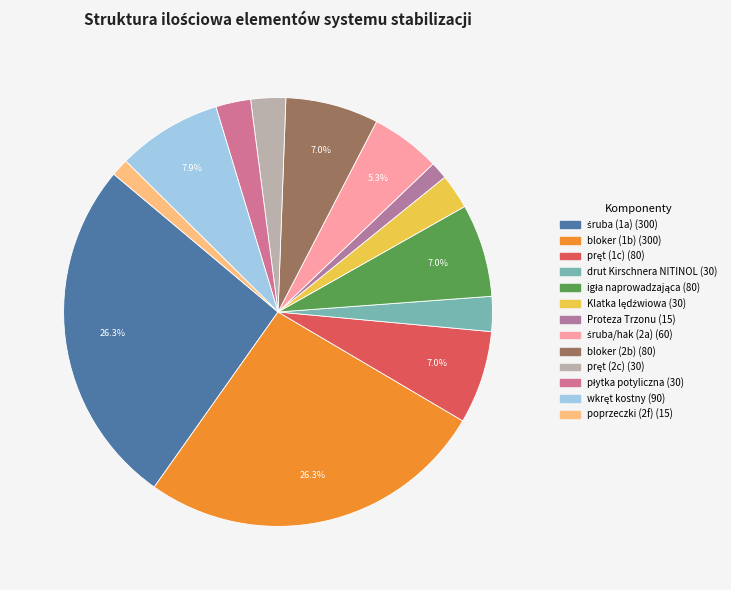

To the nearest percent, what percentage of the pie is bloker (1b)?

26%